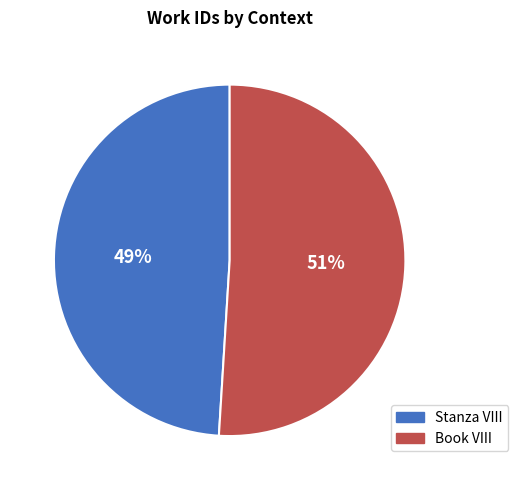

Which category has the smallest portion of the pie?

Stanza VIII